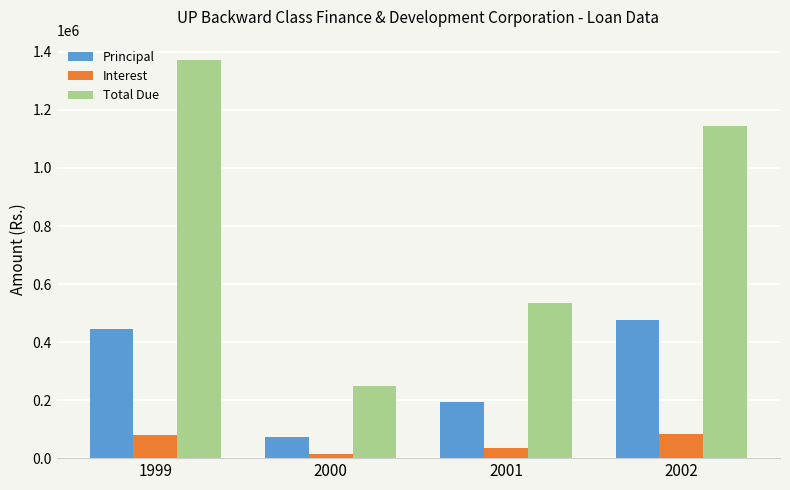

True or false: Total Due has a value of 1373573 at 1999.

True